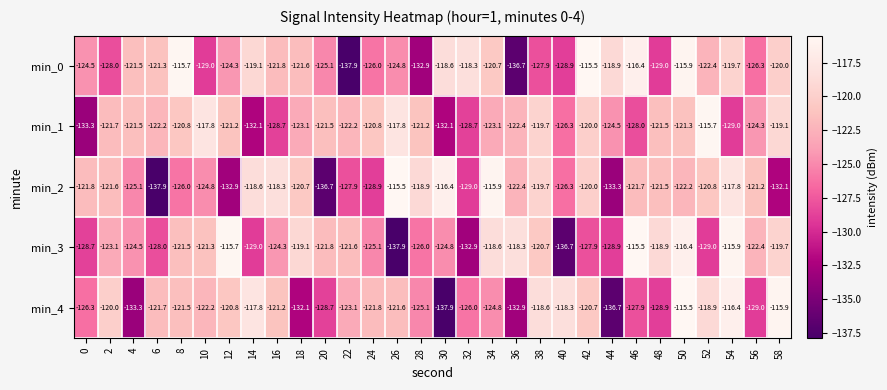

What is the sum of all min_3 values?

-3714.2